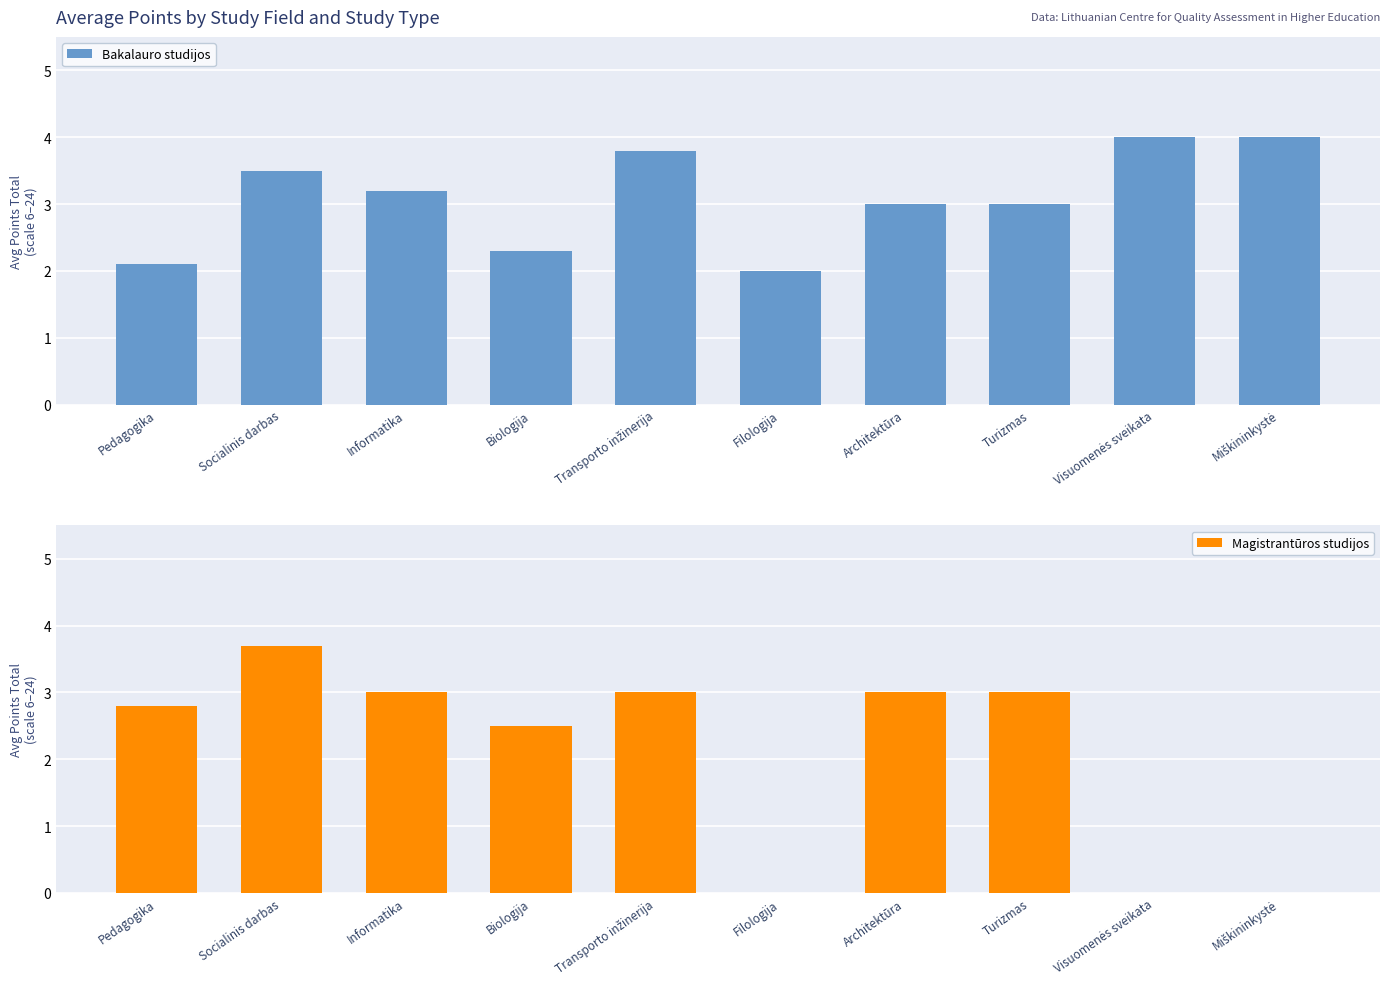

The value of Magistrantūros studijos at Socialinis darbas is 3.7. True or false?

True